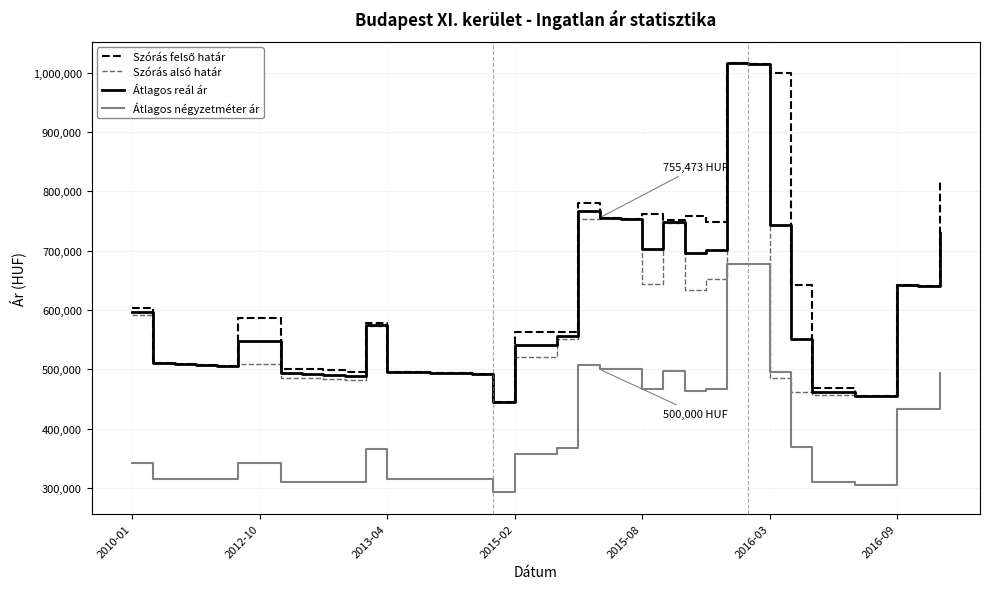

True or false: Átlagos reál ár and Átlagos négyzetméter ár cross at least once.

False